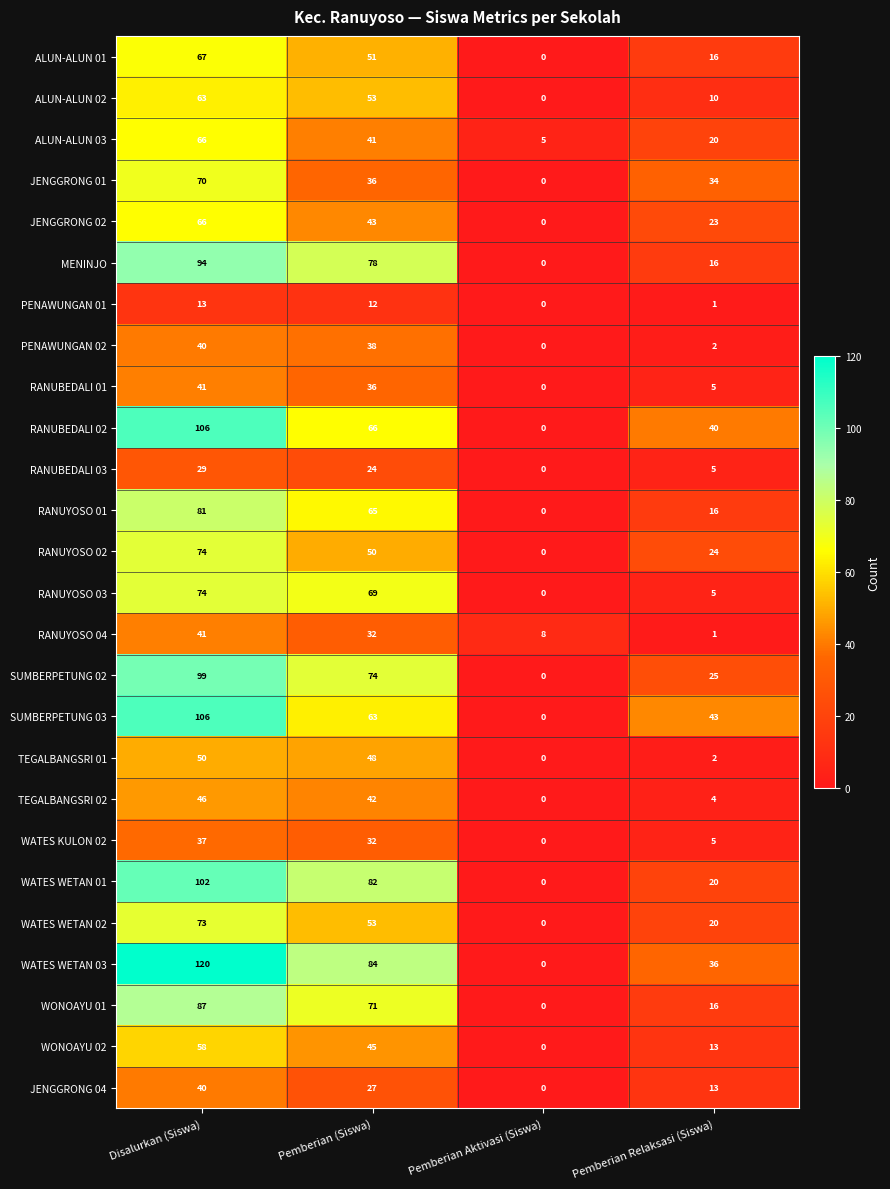

What is the maximum value shown in the chart?

120